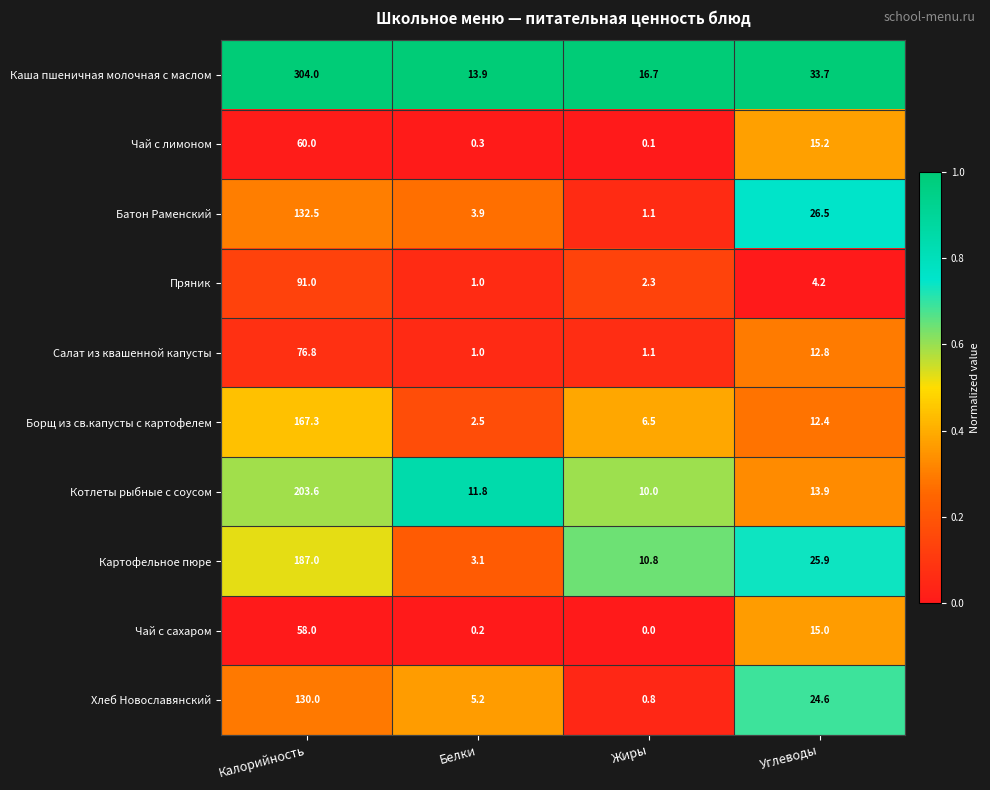

At Калорийность, list the series in order from smallest to largest.

Чай с сахаром, Чай с лимоном, Салат из квашенной капусты, Пряник, Хлеб Новославянский, Батон Раменский, Борщ из св.капусты с картофелем, Картофельное пюре, Котлеты рыбные с соусом, Каша пшеничная молочная с маслом